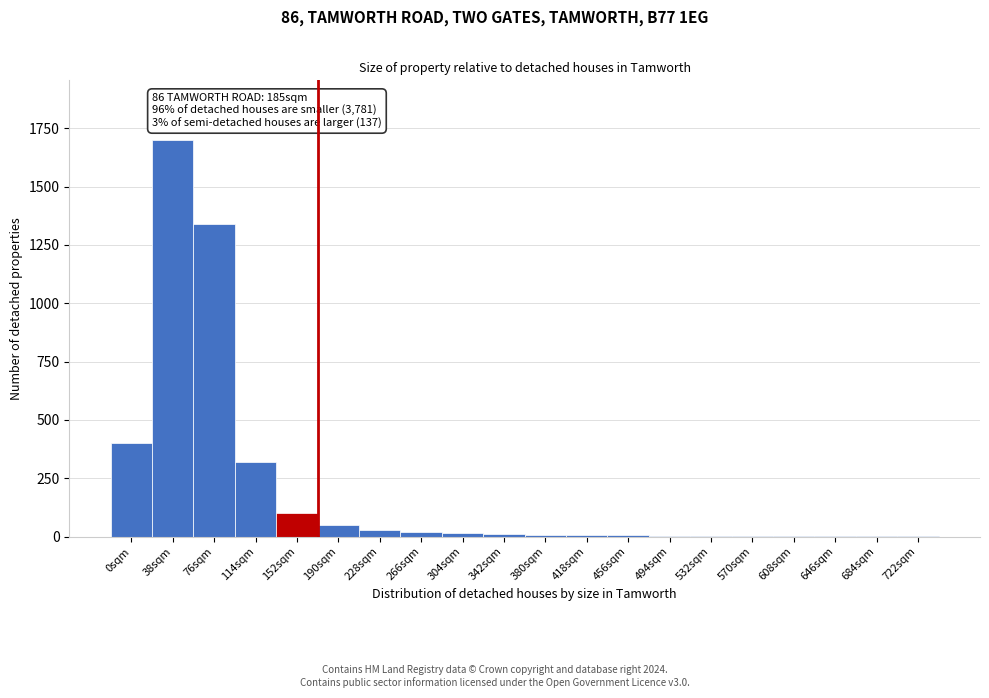

Where is the data nearest to the value 850?

0sqm